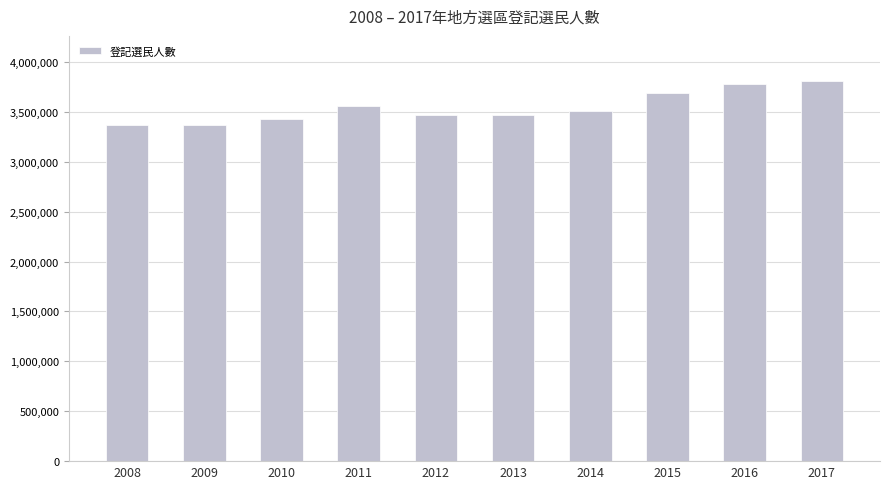

Is it true that the value at 2015 is 3693942?

True